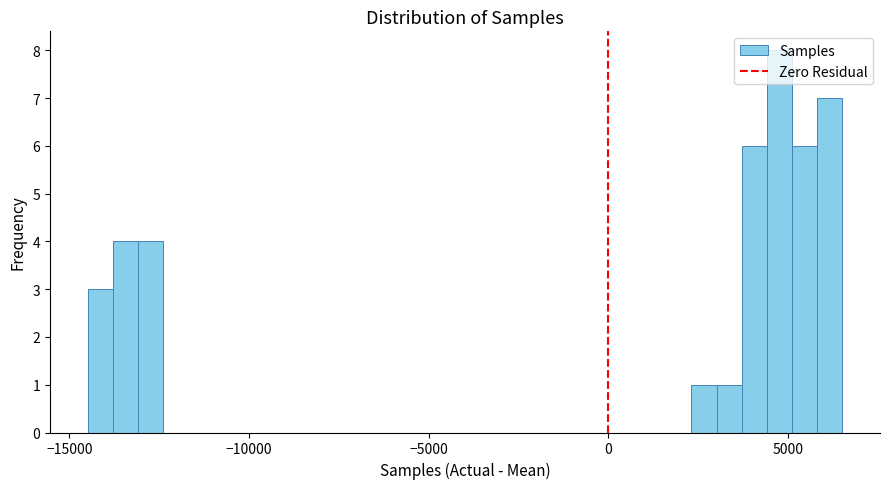

Read against the x-axis, roughly where is the centre of the tallest bar?

5000